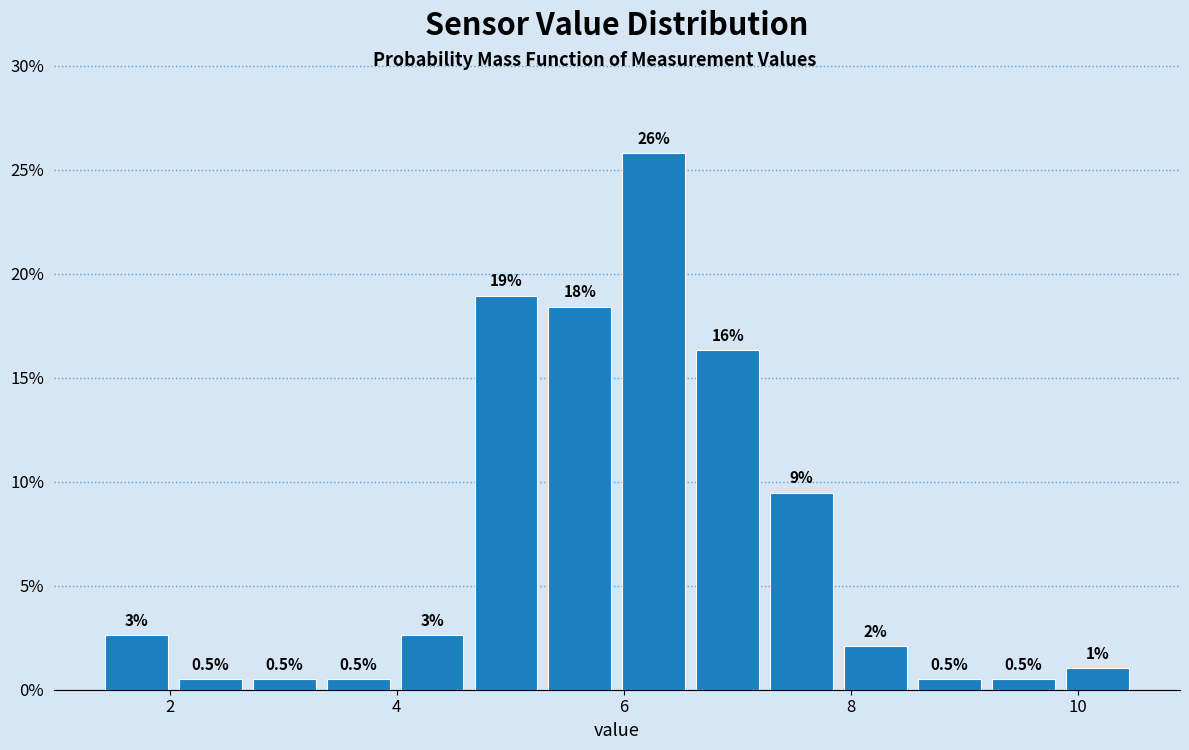

Around what value on the x-axis is the tallest bar? Give the approximate position of its centre, as read against the axis.

6.2